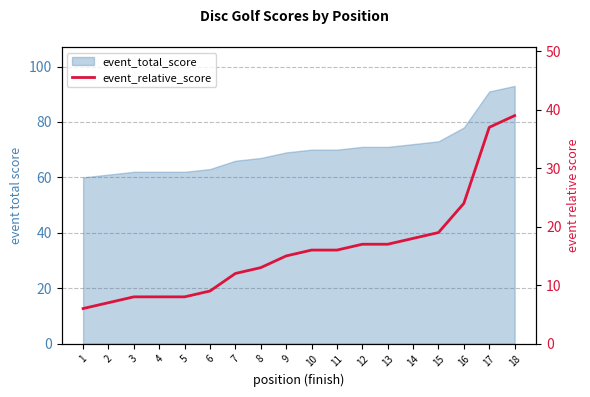

True or false: the data has more than 2 interior local peaks.

False